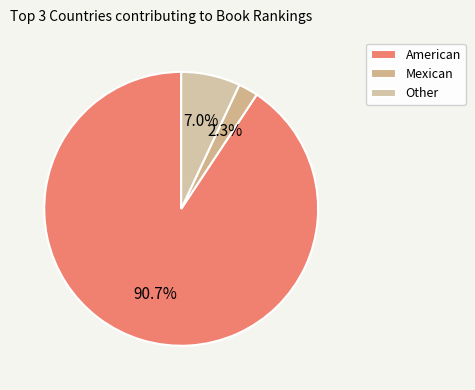

To the nearest percent, what percentage of the pie is Mexican?

2%